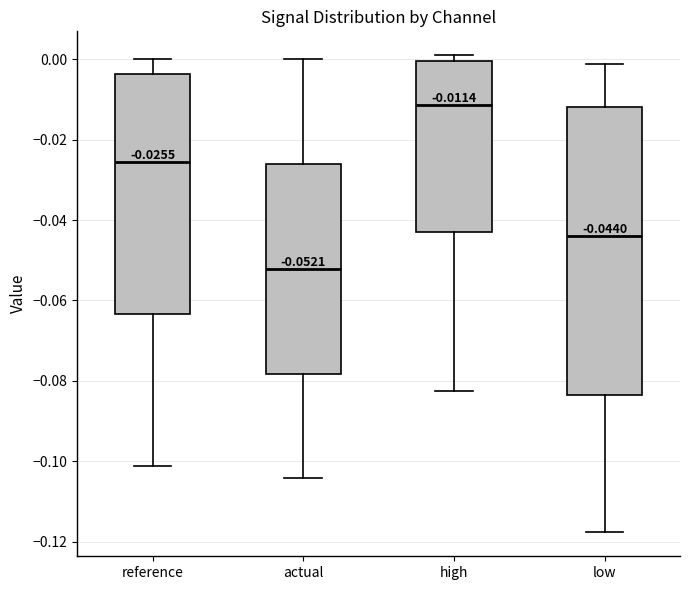

Which box's median line is the highest?

high